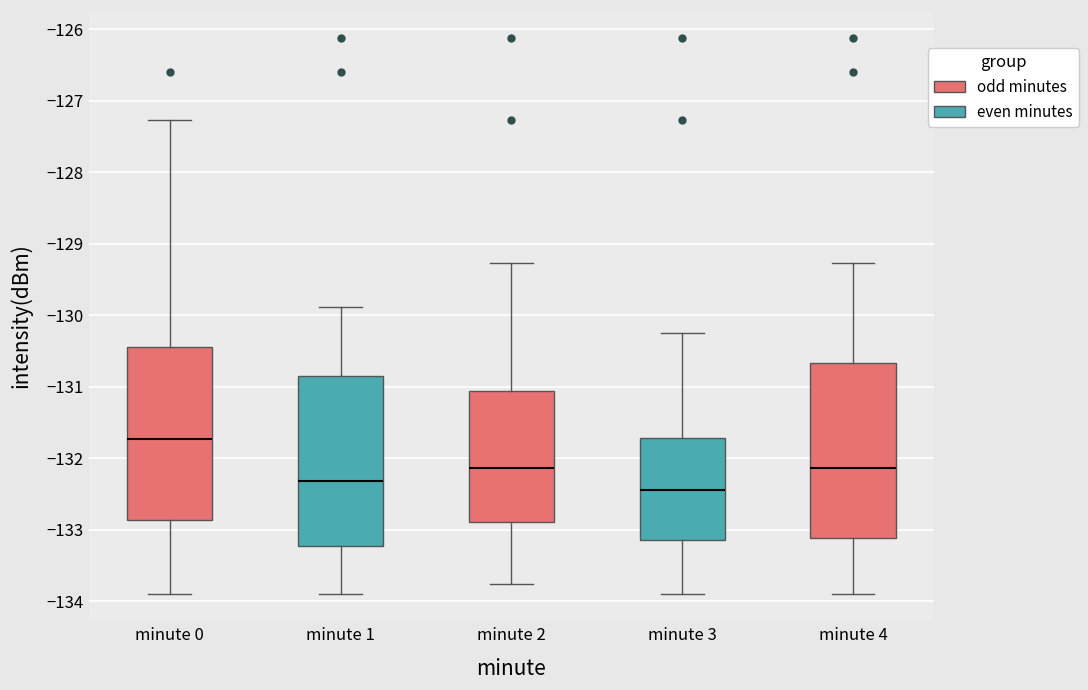

Which box's median line is the highest?

minute 0